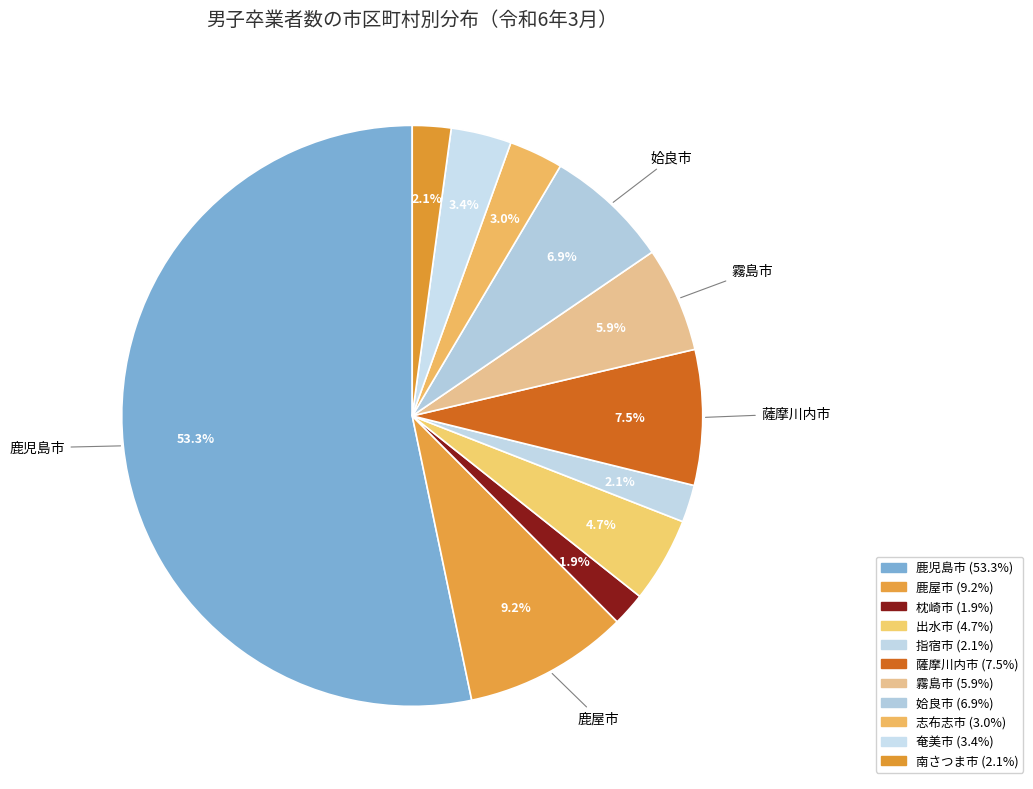

What percentage is NOT represented by 枕崎市?

98.1%